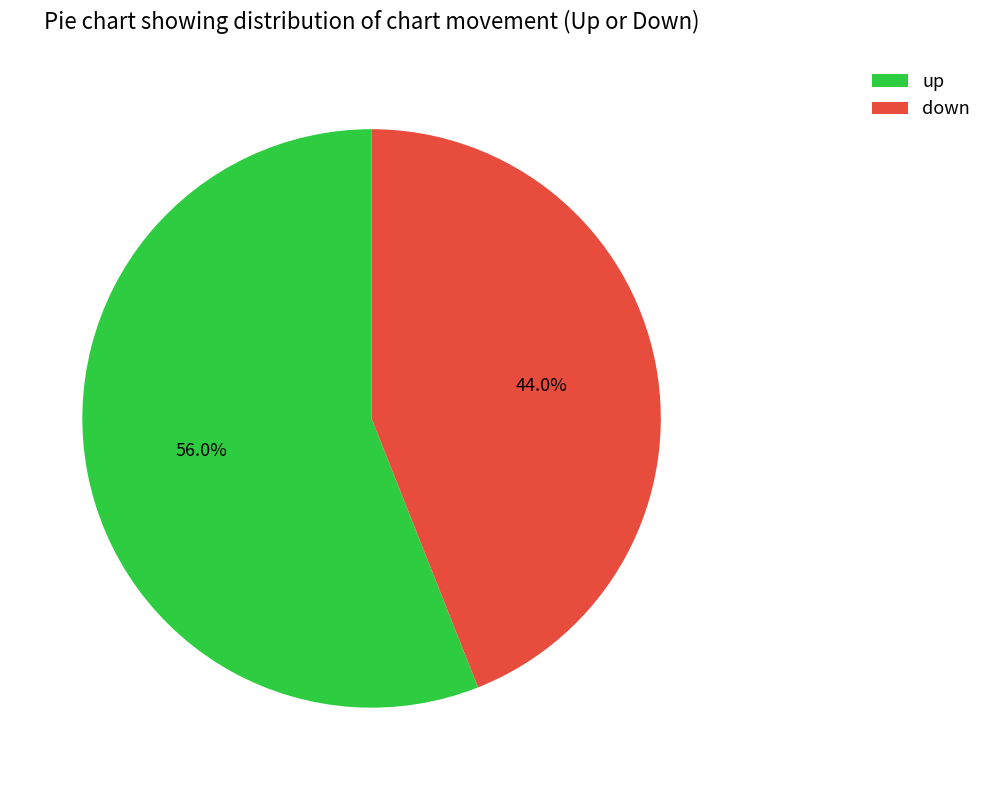

What is the ratio of the value at down to the value at up?

0.8